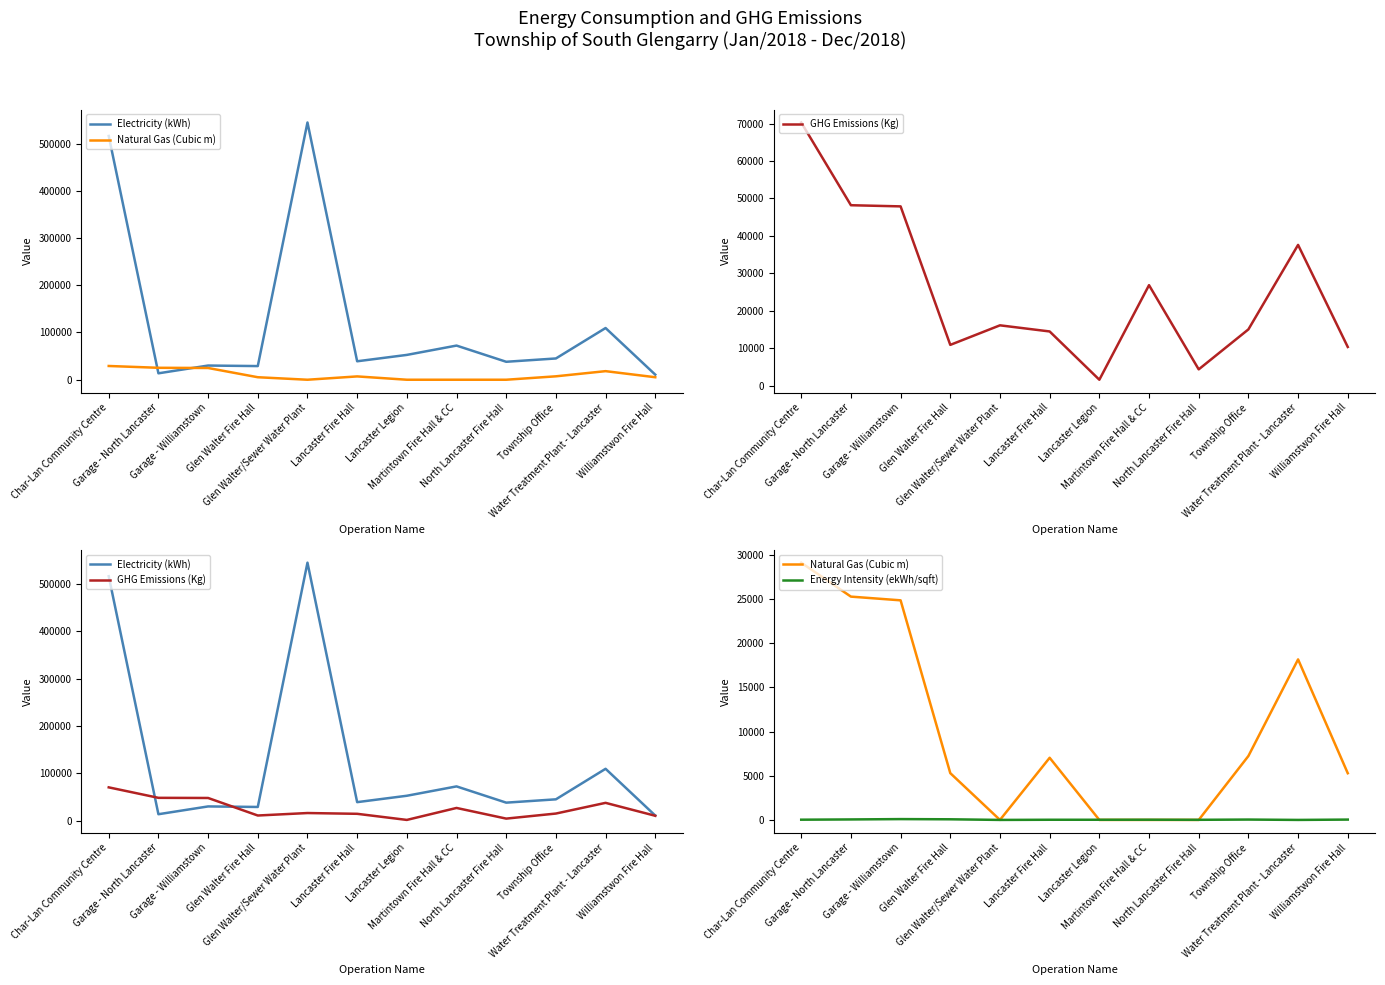

How many interior local peaks does the Electricity (kWh) series have?

4